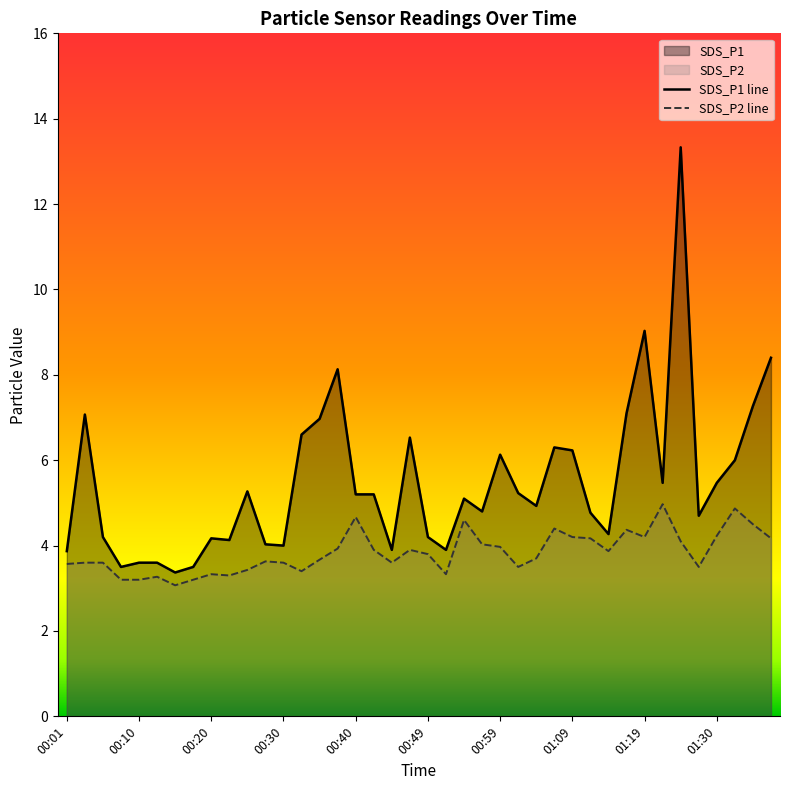

True or false: SDS_P2 and SDS_P1 intersect in this chart.

False